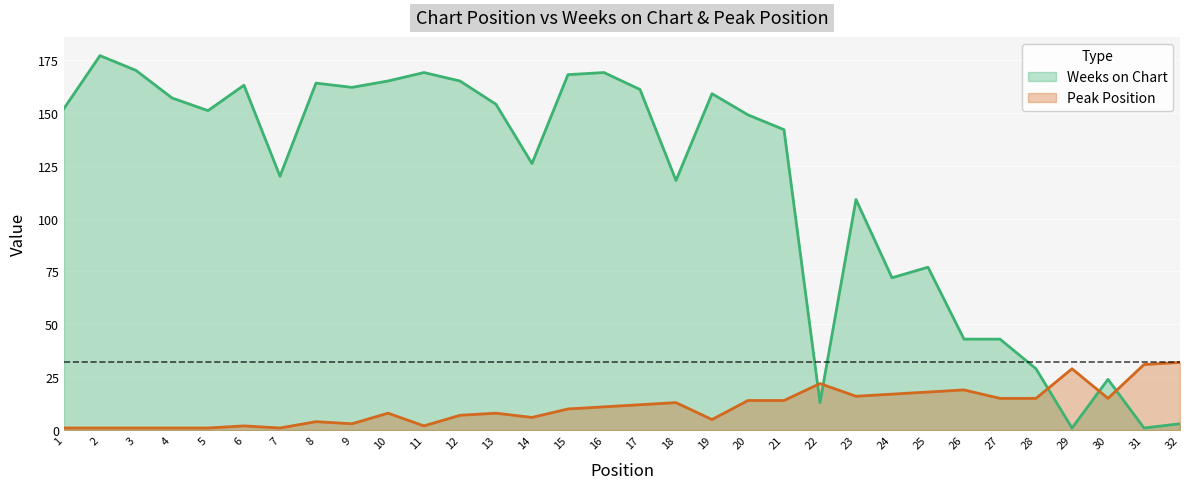

Rank the categories by Weeks on Chart value from highest to lowest.

2, 3, 11, 16, 15, 10, 12, 8, 6, 9, 17, 19, 4, 13, 1, 5, 20, 21, 14, 7, 18, 23, 25, 24, 26, 27, 28, 30, 22, 32, 29, 31